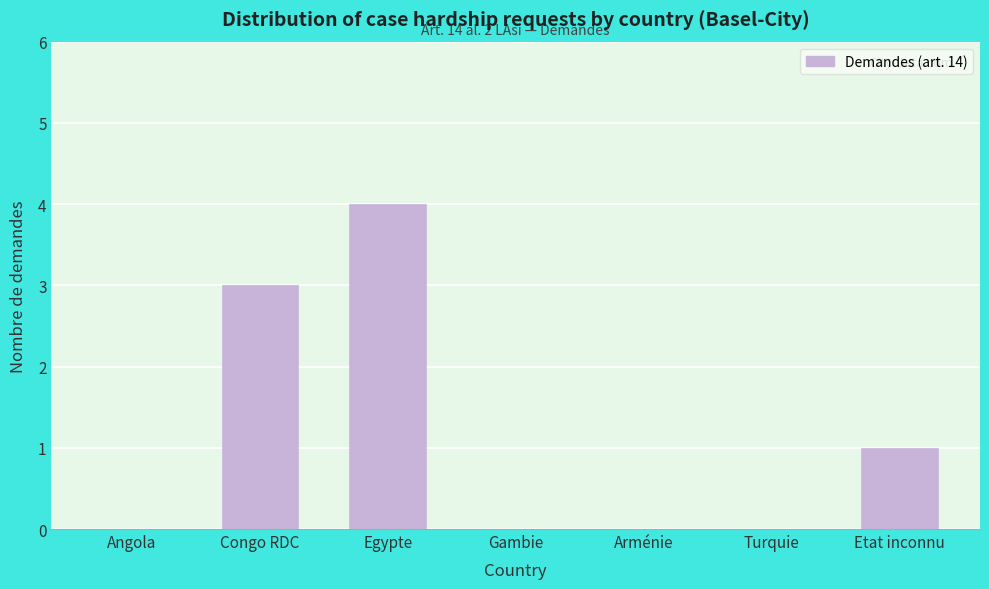

Reading left to right, what are all the values shown in this chart?

Angola=0	Congo RDC=3	Egypte=4	Gambie=0	Arménie=0	Turquie=0	Etat inconnu=1